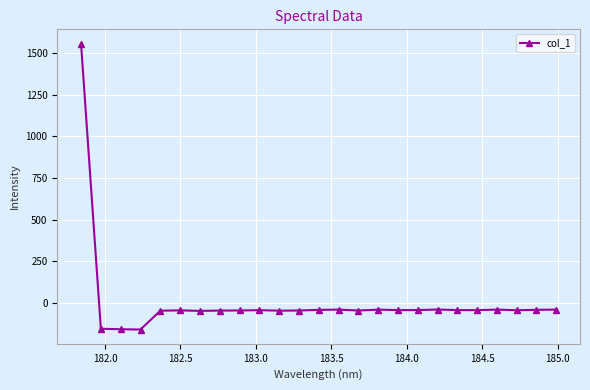

What is the sum of all values?

156.3